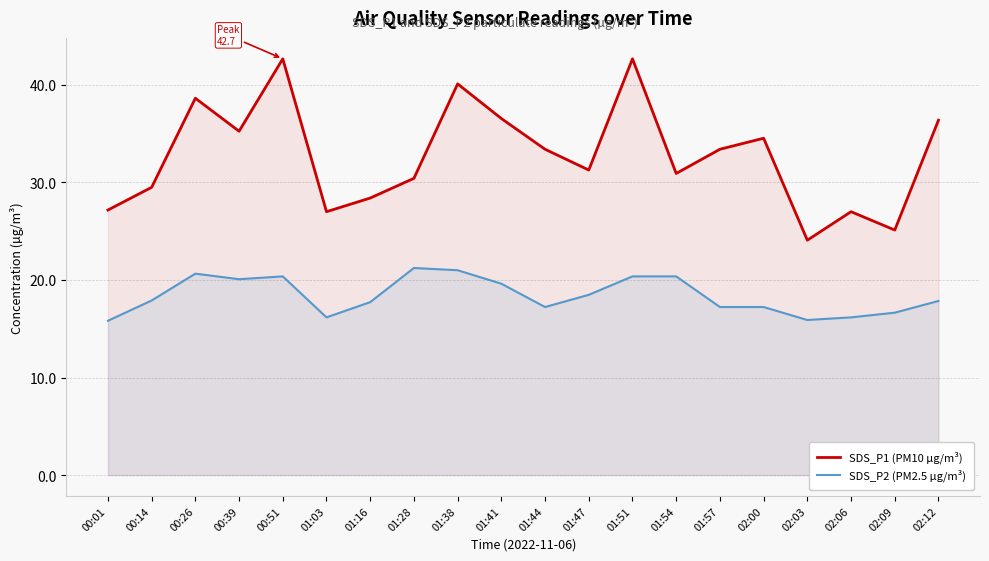

Which series changed the most between 01:38 and 02:09?

SDS_P1 (PM10 µg/m³)